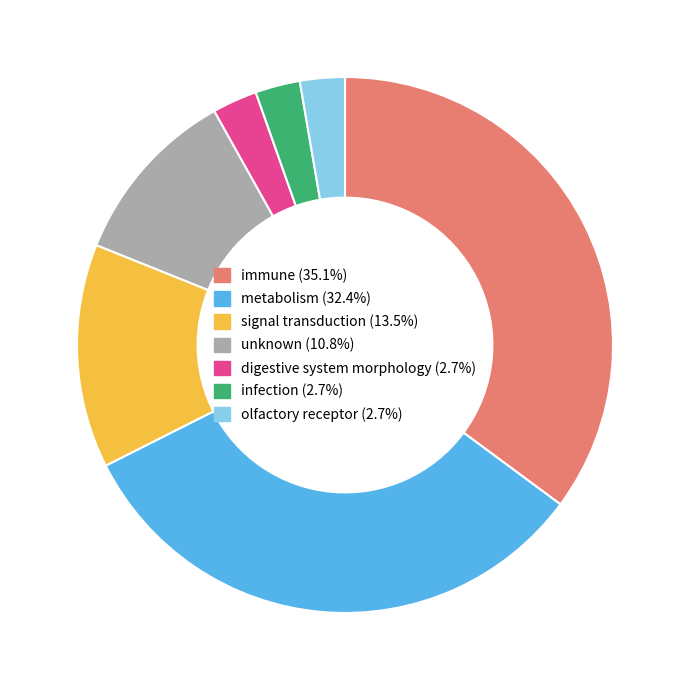

Which category has the biggest portion of the pie?

immune